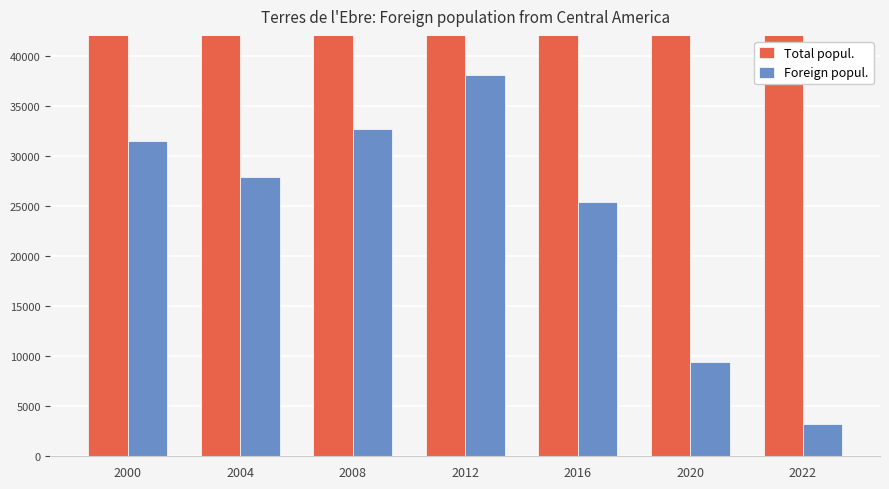

Count the Total popul. values in the range 161871 to 185294.

5